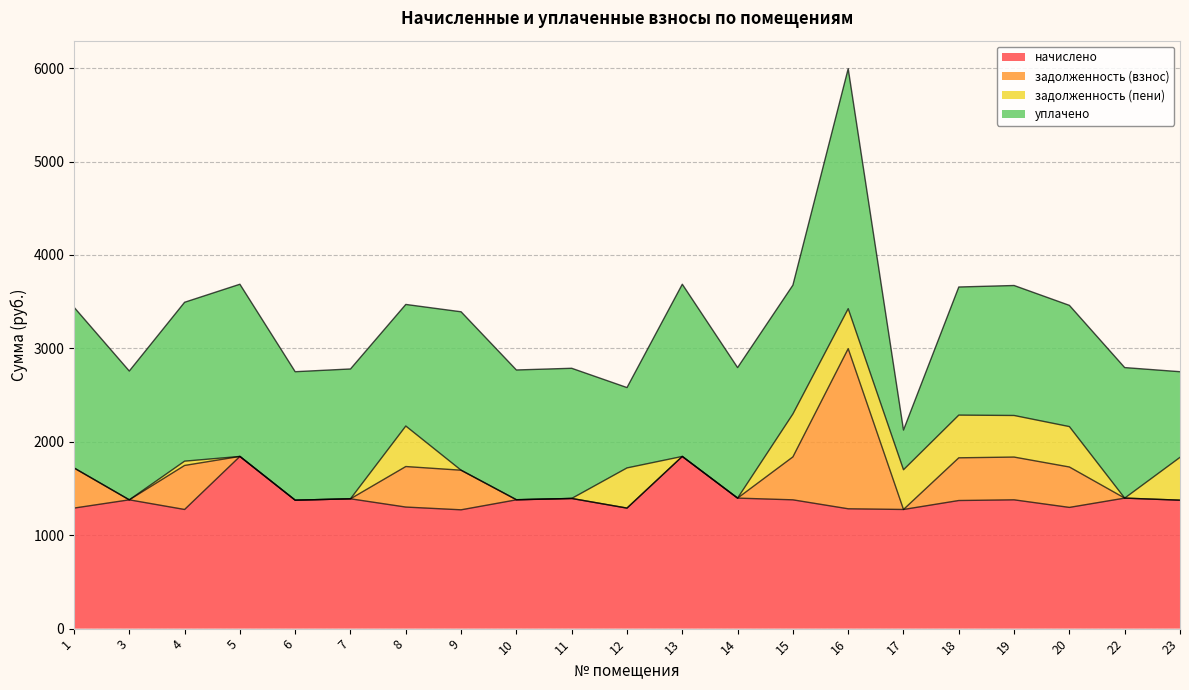

Does the chart display data point markers on the line(s)?

No